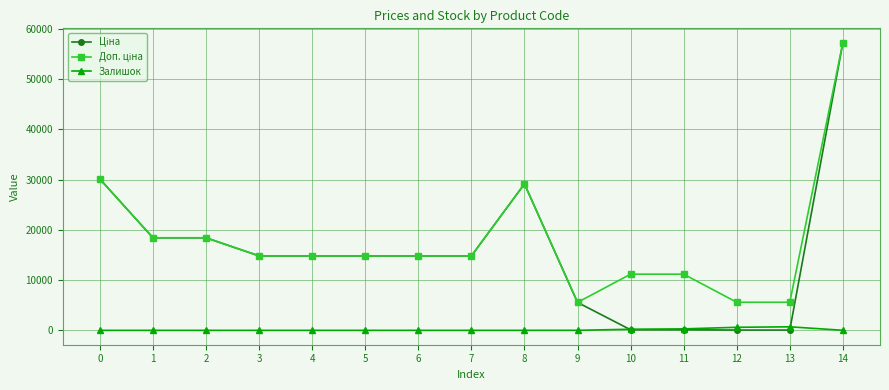

What is the total value across all series at 7?

29635.2